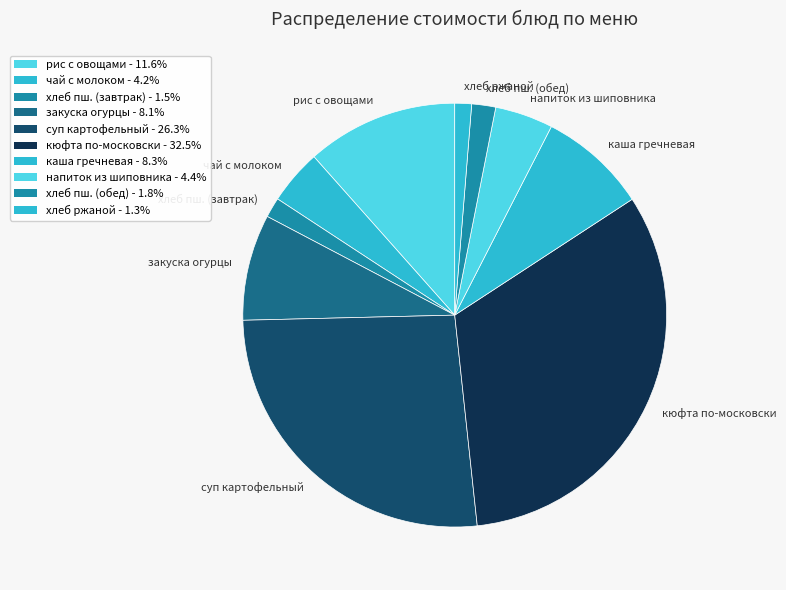

Is there a majority slice in this chart?

No